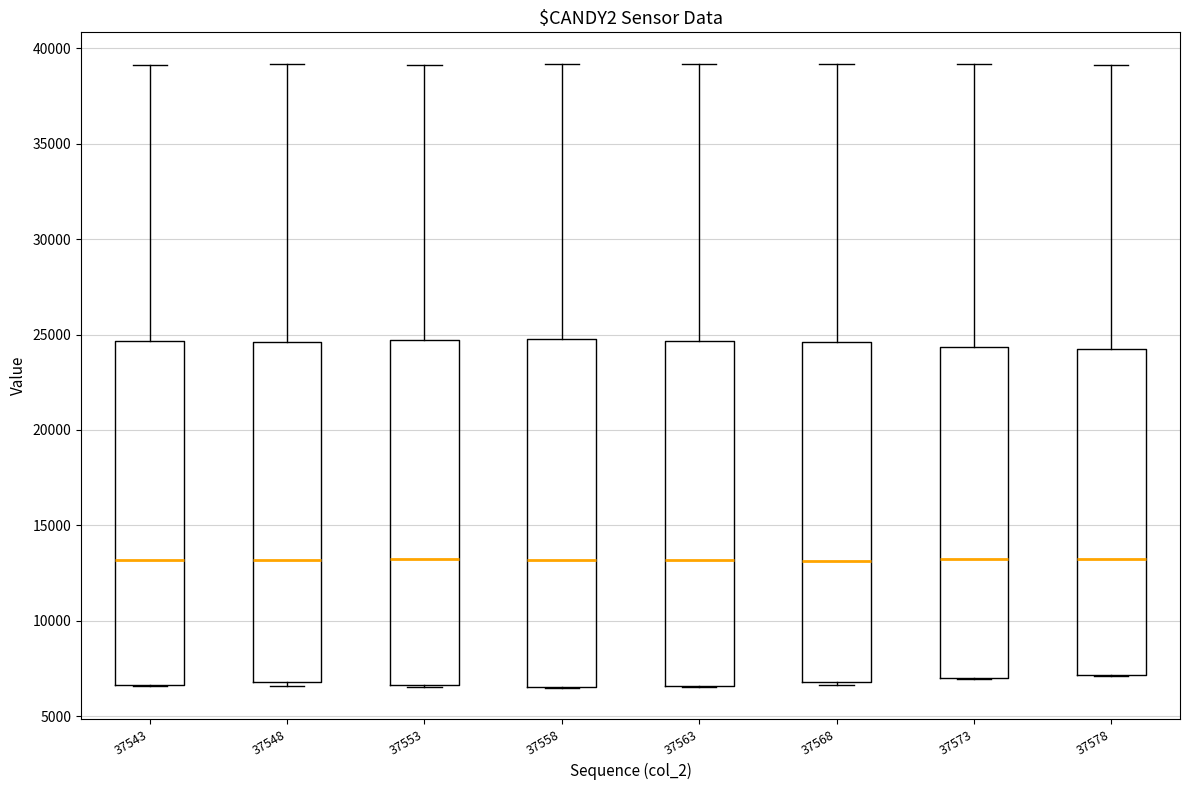

Reading left to right, read every box against the y-axis: the position of its median line, the range the box covers, and the ends of its whiskers. The values are not printed on the chart, so give them approximately, as read against the axis.

37543: median 13000, box 6500 to 24500, whiskers 6500 to 39000
37548: median 13000, box 7000 to 24500, whiskers 6500 to 39000
37553: median 13000, box 6500 to 24500, whiskers 6500 to 39000
37558: median 13000, box 6500 to 25000, whiskers 6500 to 39000
37563: median 13000, box 6500 to 24500, whiskers 6500 to 39000
37568: median 13000, box 7000 to 24500, whiskers 6500 to 39000
37573: median 13000, box 7000 to 24500, whiskers 7000 to 39000
37578: median 13000, box 7000 to 24000, whiskers 7000 to 39000